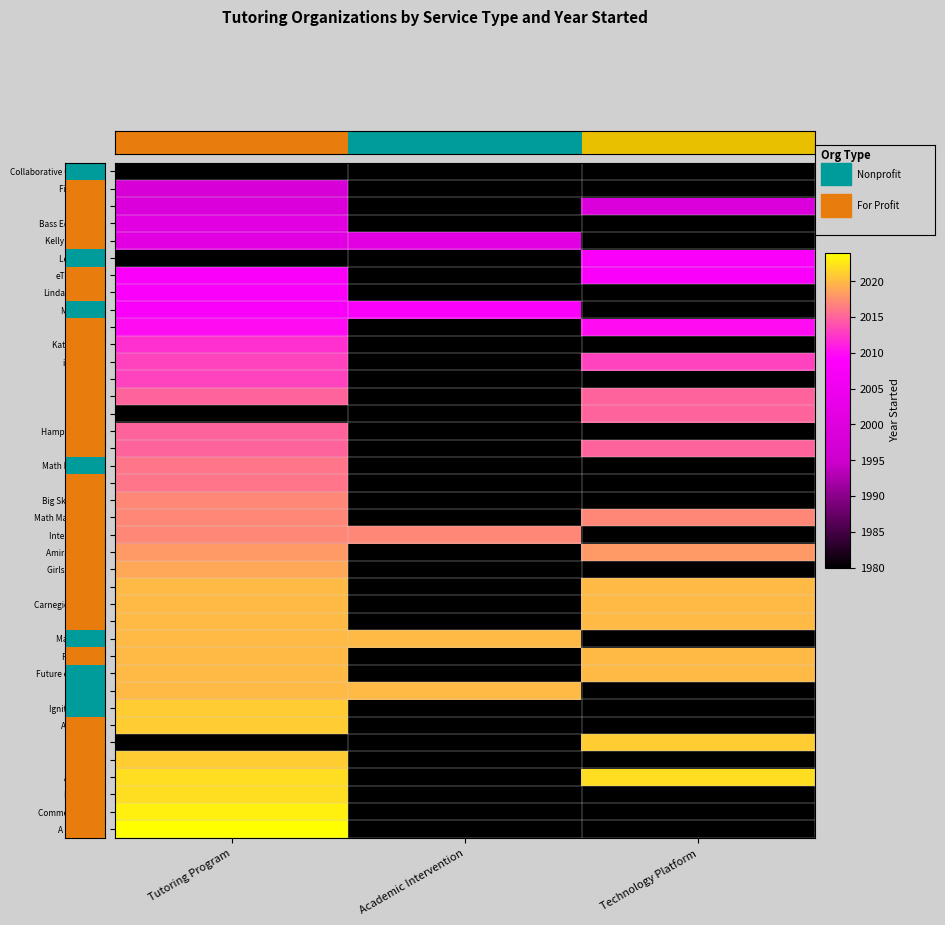

What is the minimum value shown in the chart?

1980.0